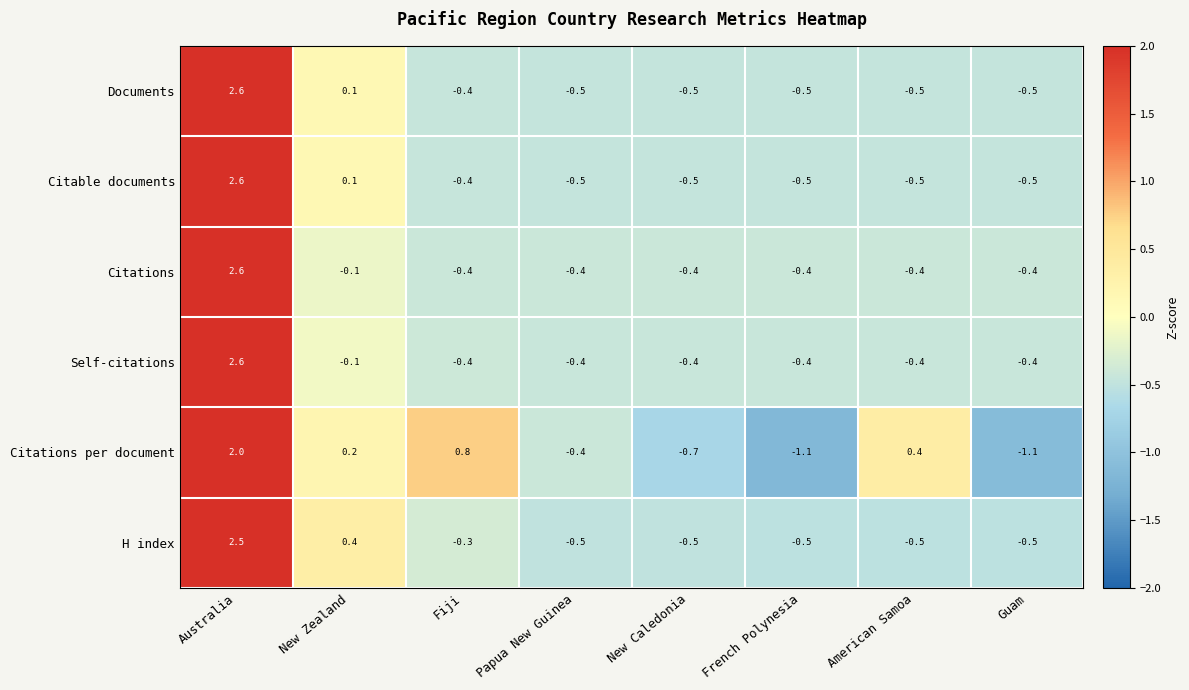

Which series changed the most between New Caledonia and Guam?

Citations per document